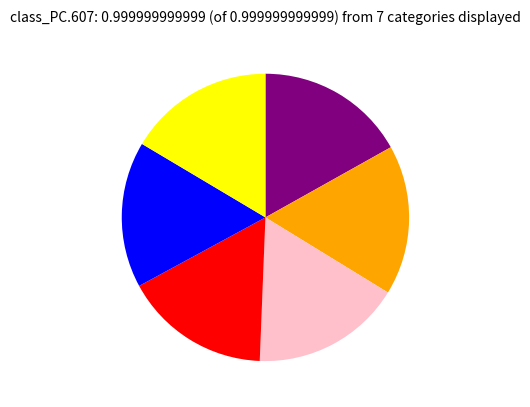

Is there a majority slice in this chart?

No